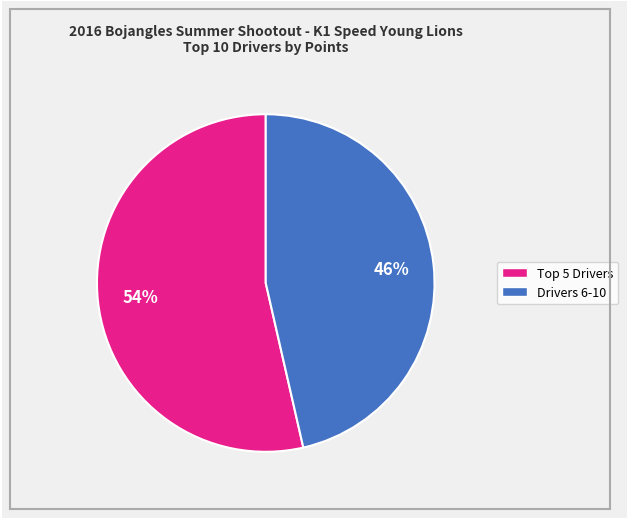

To the nearest percent, what is the average slice percentage?

50%